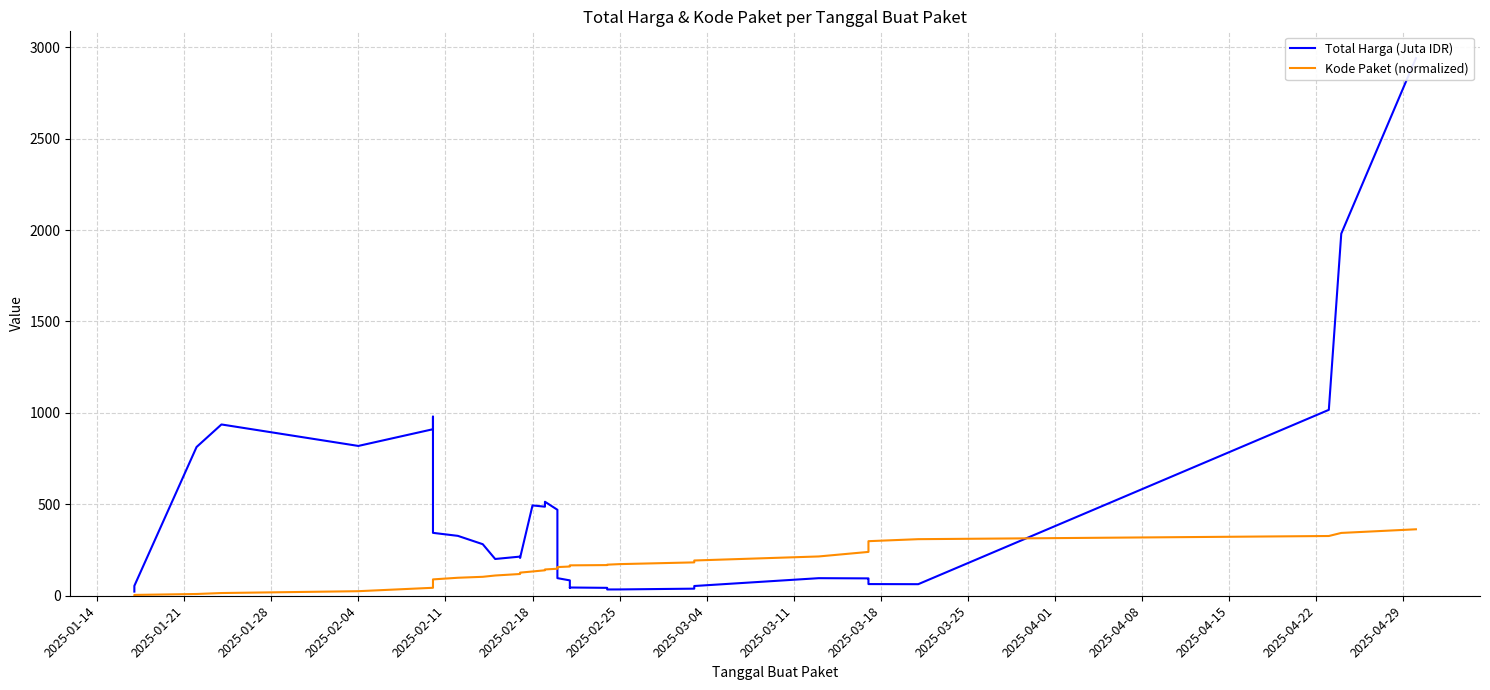

Which series ends up on top after the final intersection of Total Harga (Juta IDR) and Kode Paket (normalized)?

Total Harga (Juta IDR)